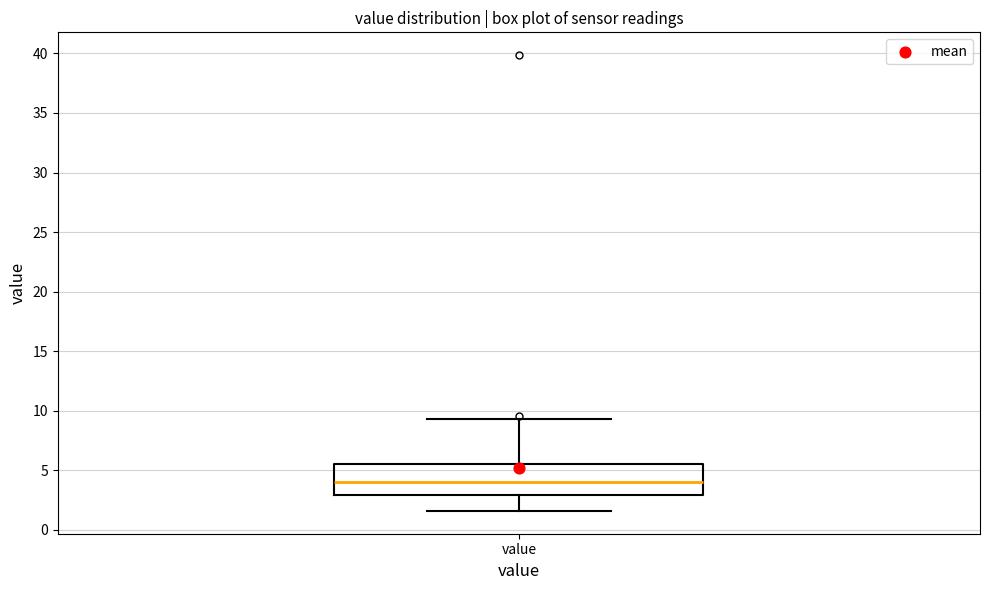

Where is the lower edge of the box for value on the y-axis? The values are not printed on the chart, so give them approximately, as read against the axis.

3.0